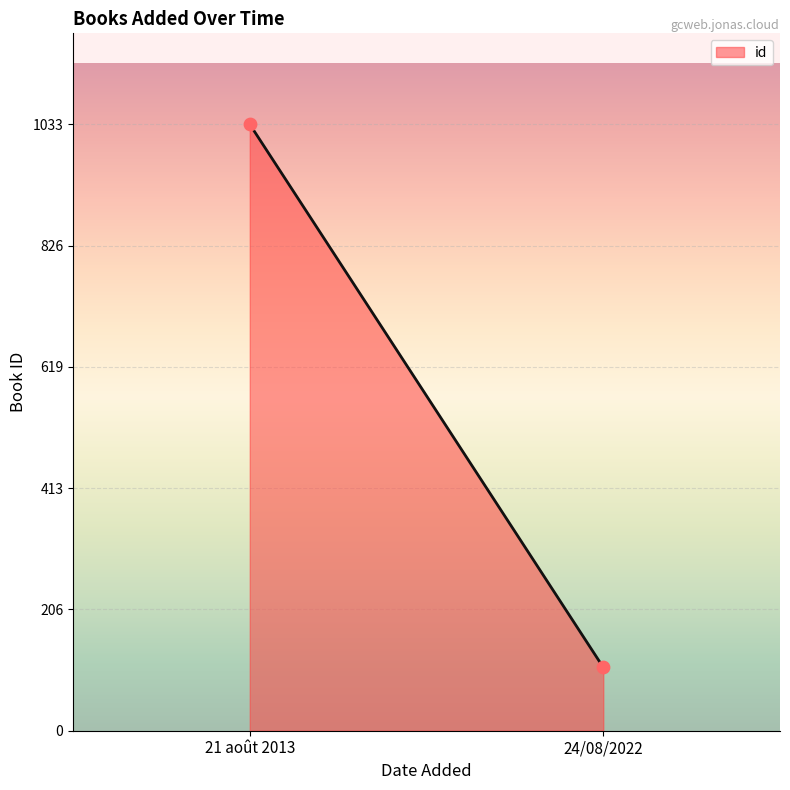

What is the range of Y values (max minus min)?

925